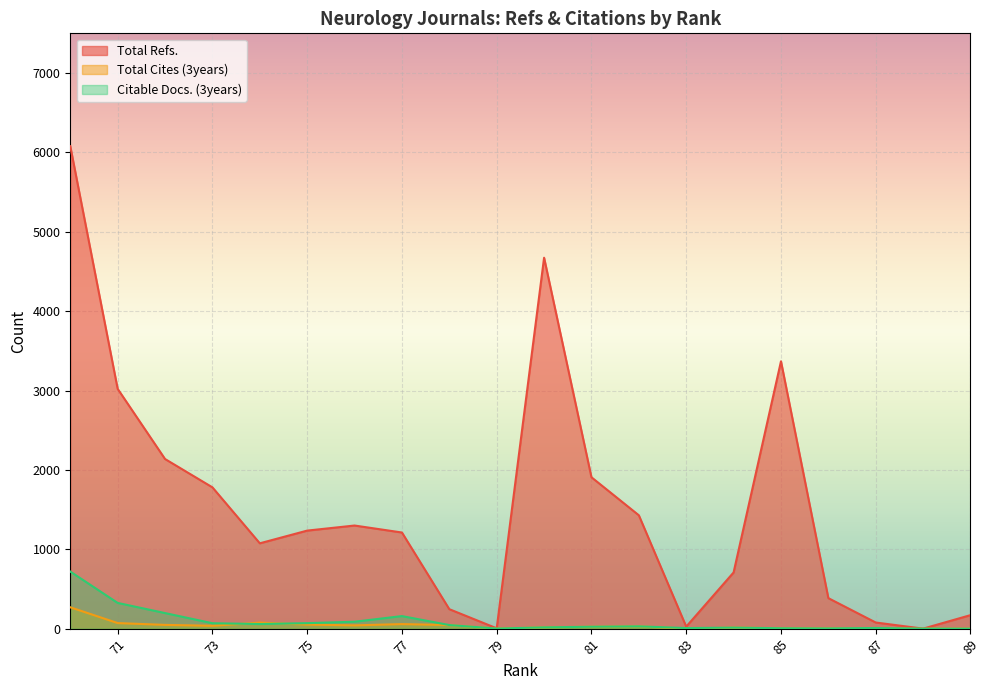

At which category is the sum across all series the highest?

70